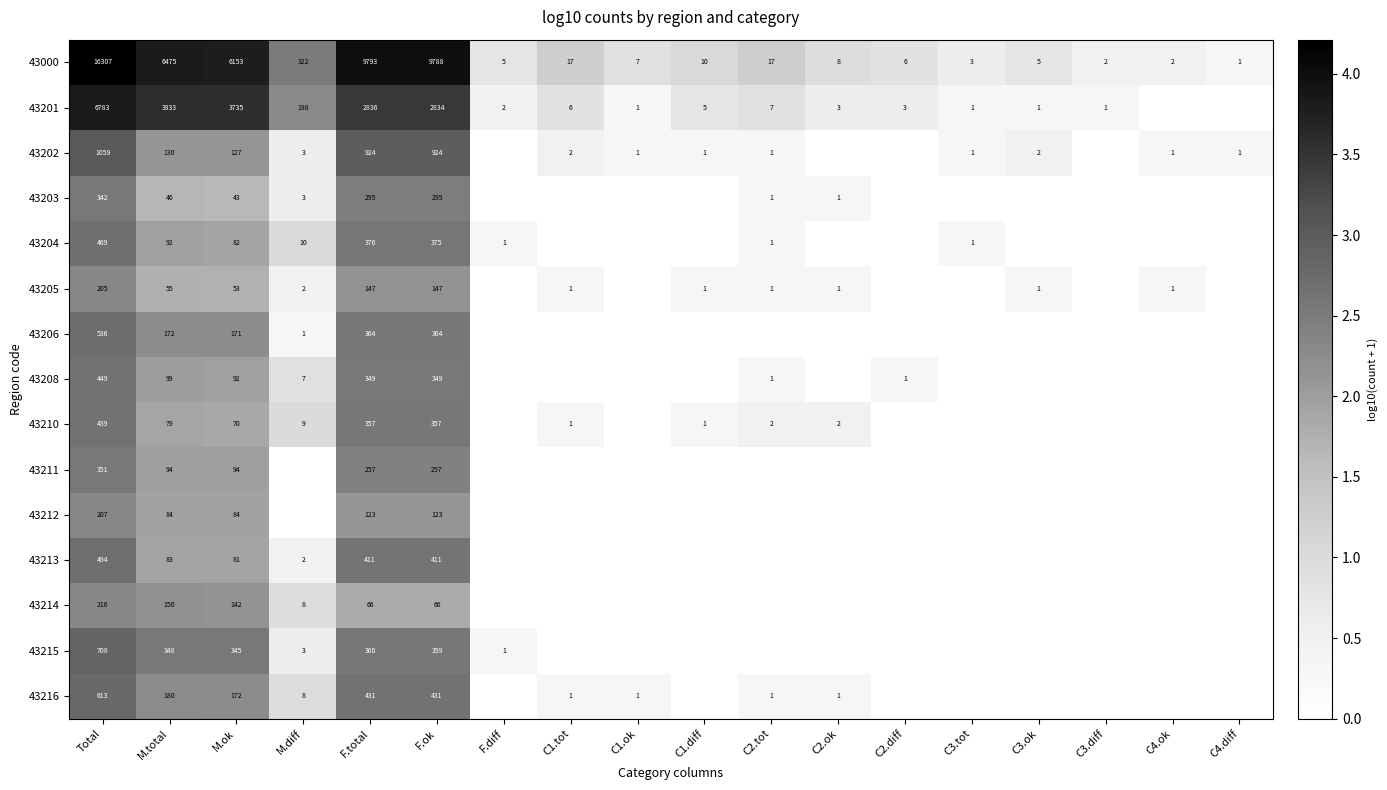

True or false: 43213 has a value of 4 at M.diff.

False